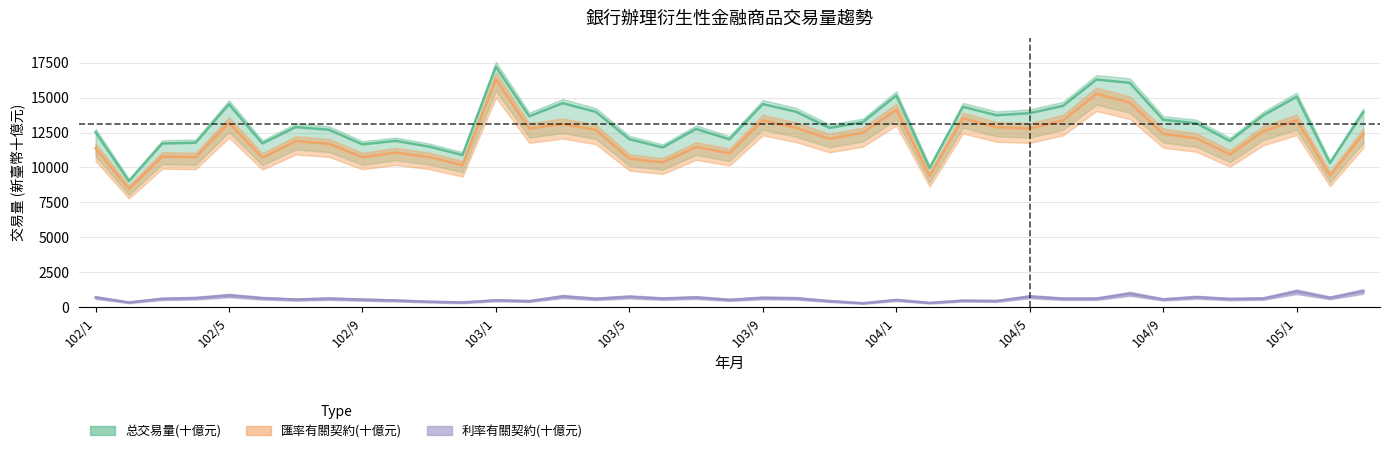

True or false: 匯率有關契約(十億元) and 利率有關契約(十億元) cross at least once.

False